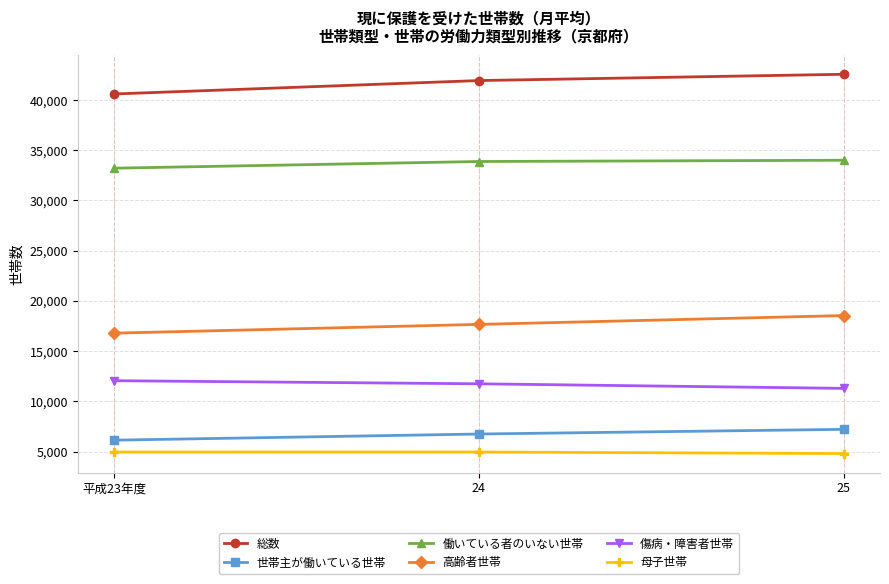

Which series has the largest total across all categories?

総数